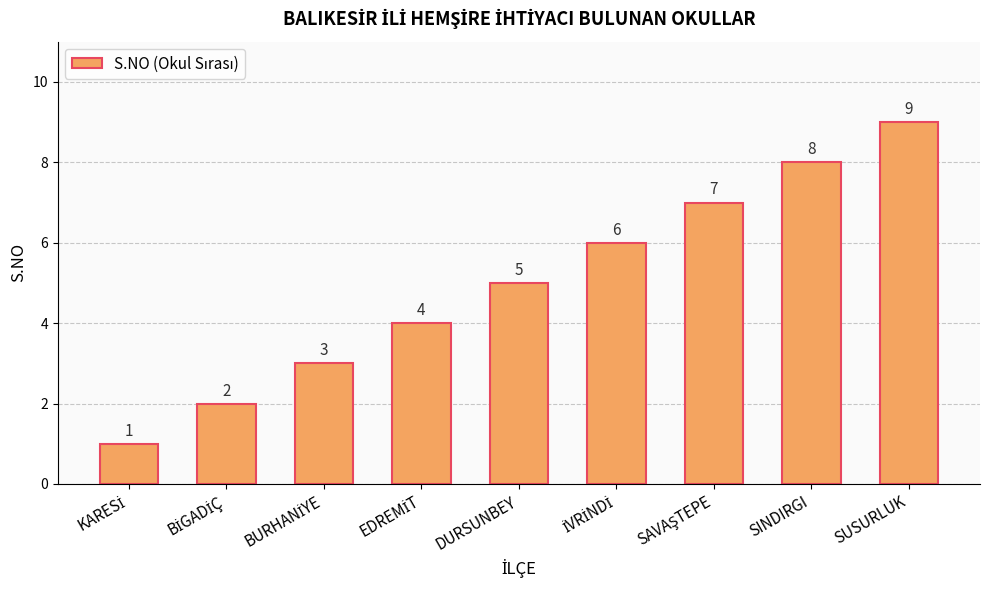

The value at SINDIRGI is 13. True or false?

False